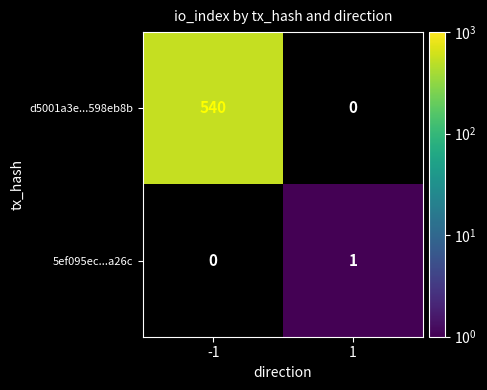

How many data points does each series have?

2